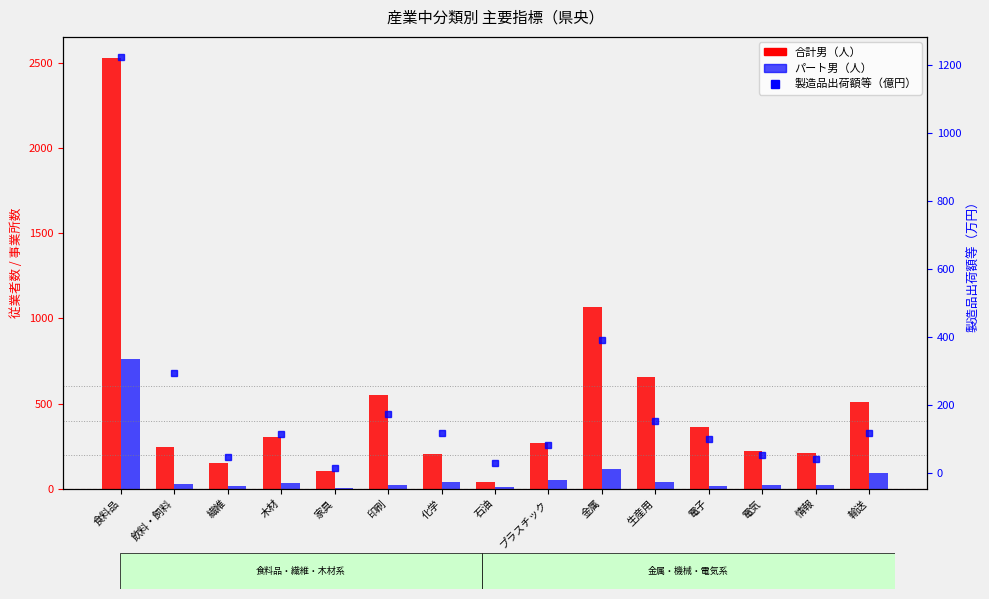

Where is 合計男（人） nearest to the value 1283?

金属